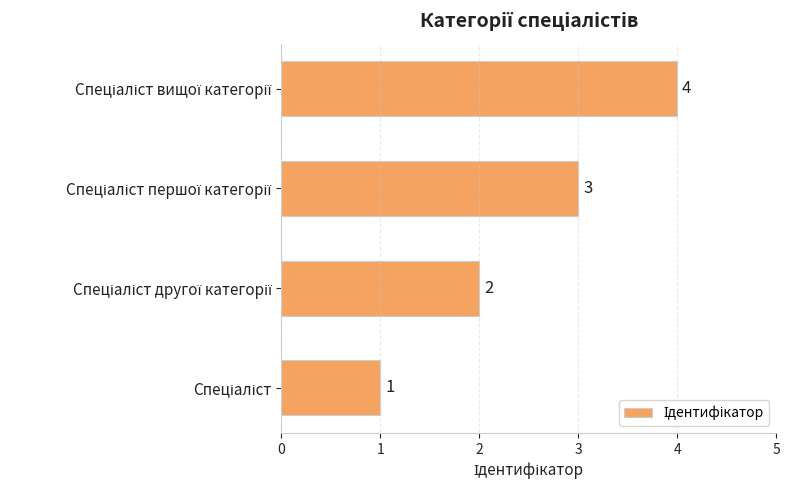

What is the greatest value displayed?

4